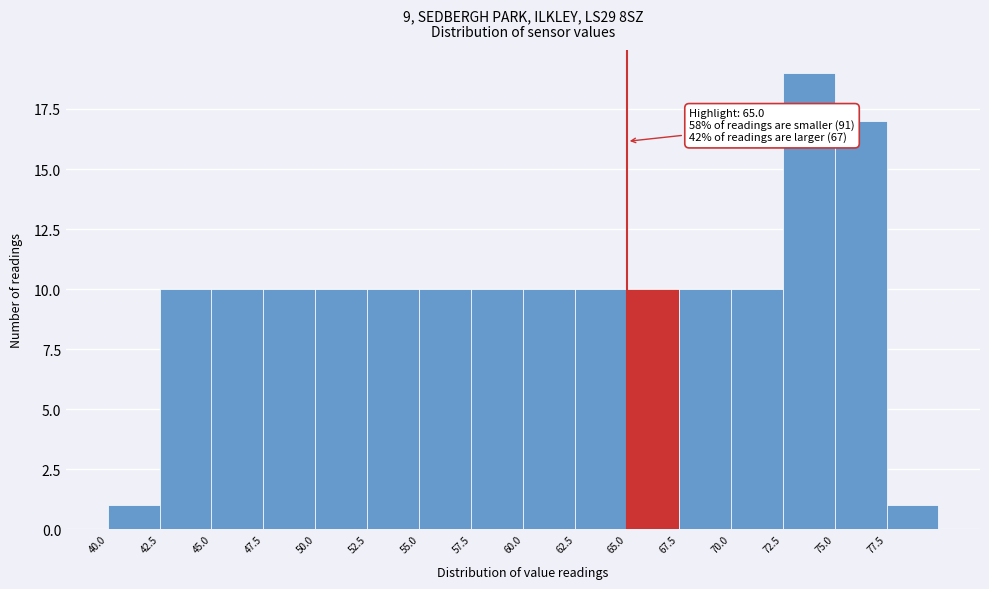

Which range on the x-axis has the tallest bar?

72.5 to 75.0